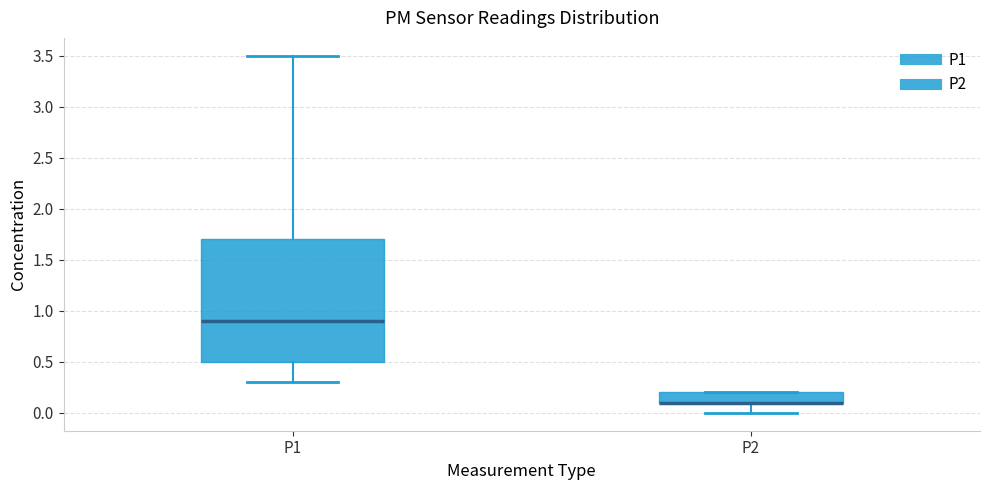

Where is the lower edge of the box for P2 on the y-axis? The values are not printed on the chart, so give them approximately, as read against the axis.

0.1